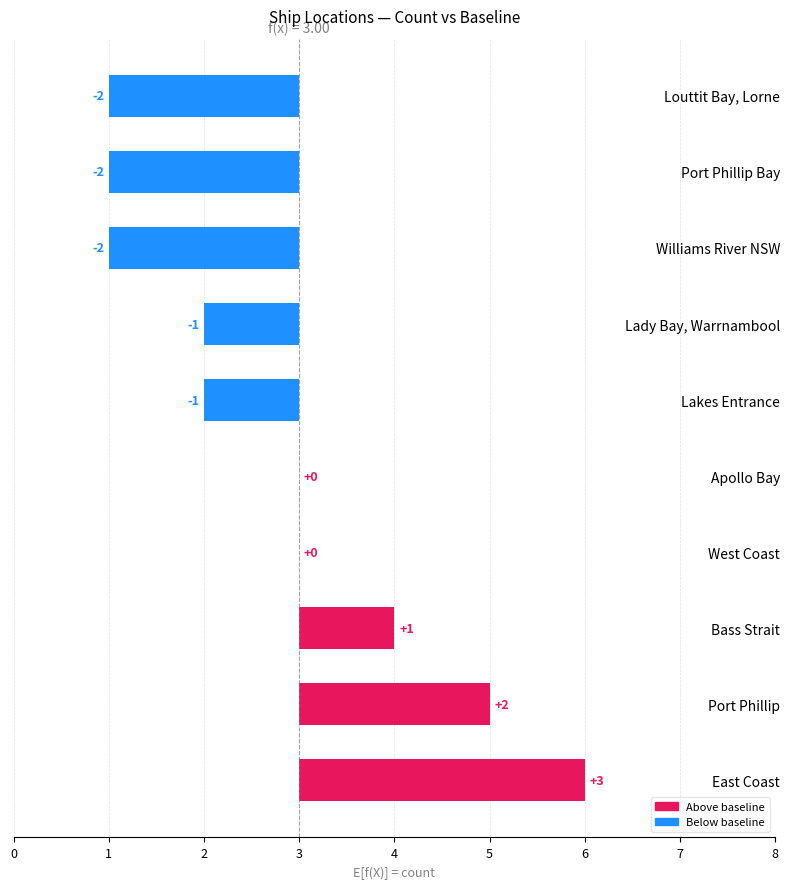

What is the change in value from East Coast to West Coast?

-3